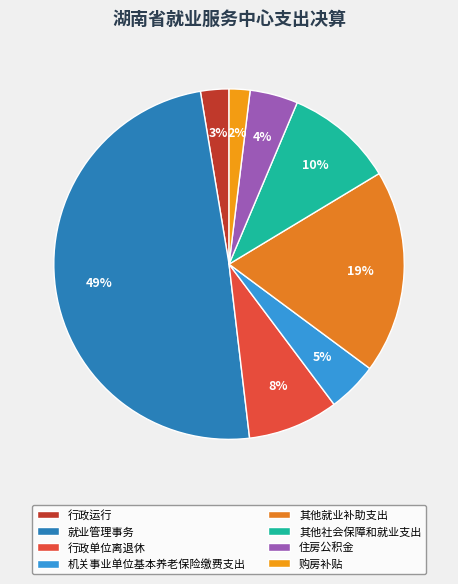

True or false: 住房公积金 accounts for 13% of the total.

False